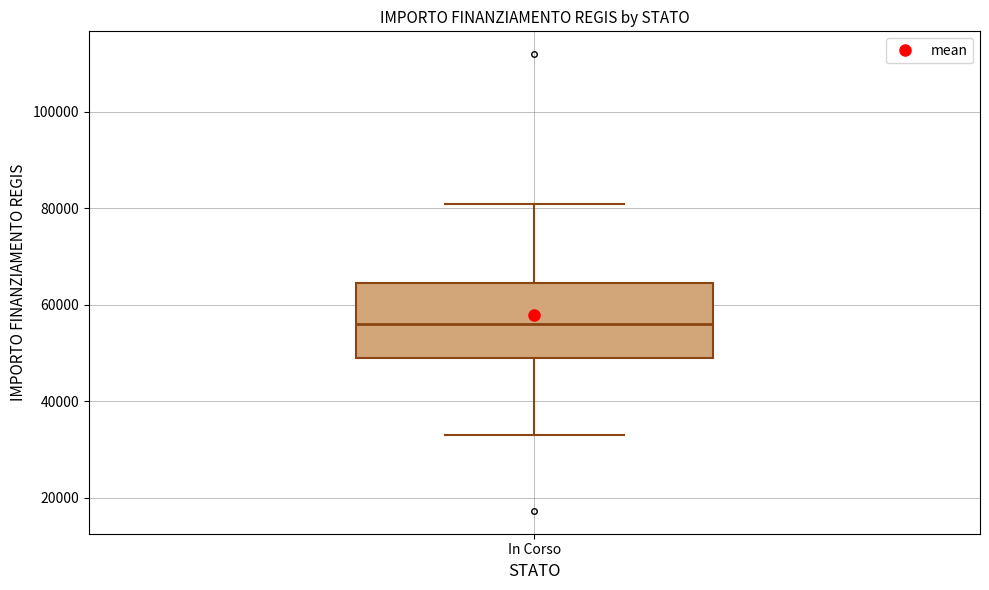

Read this box plot against the y-axis: the position of the median line, the range covered by the box, and the ends of both whiskers. The values are not printed on the chart, so give them approximately, as read against the axis.

median 56000, box 50000 to 64000, whiskers 32000 to 80000